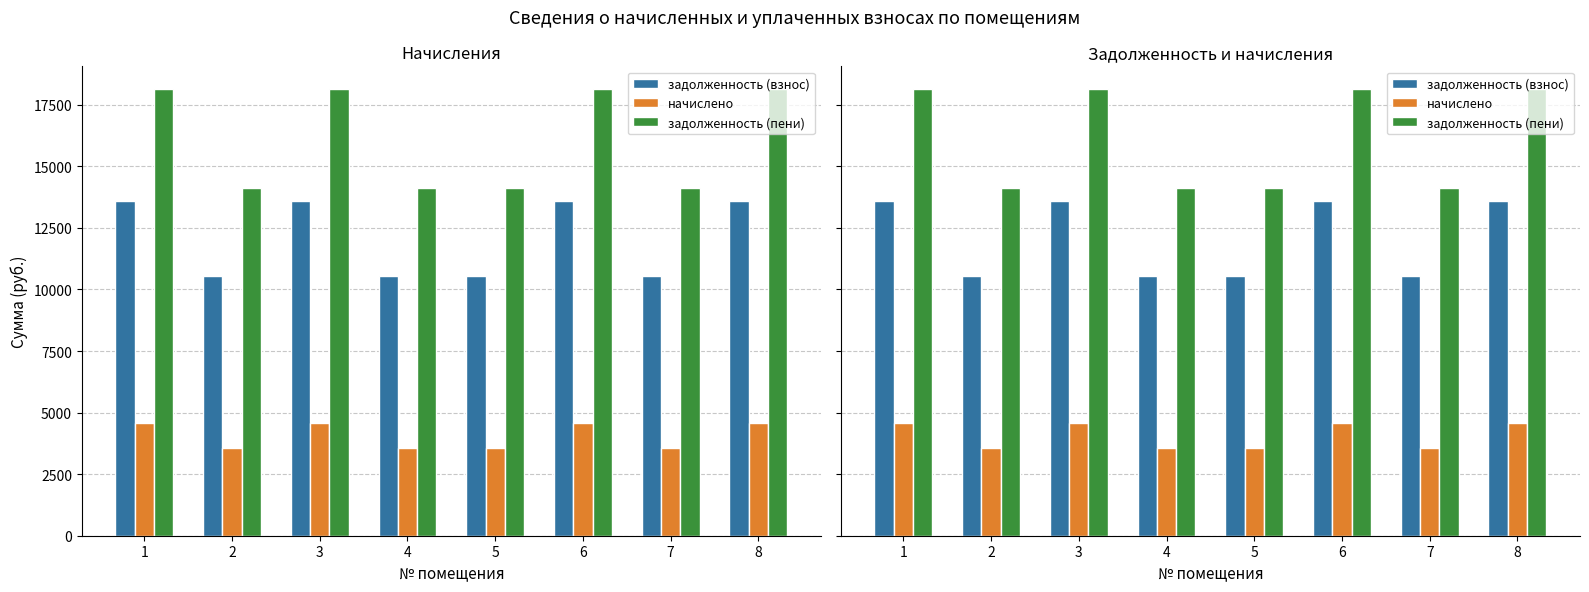

At which label is начислено closest to 4072?

2